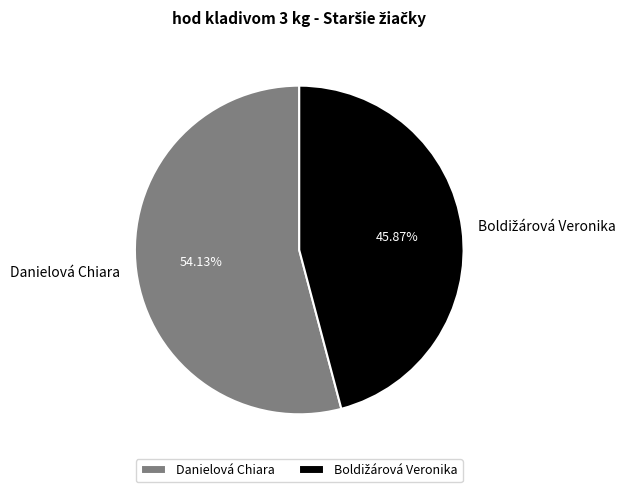

What is the majority slice?

Danielová Chiara